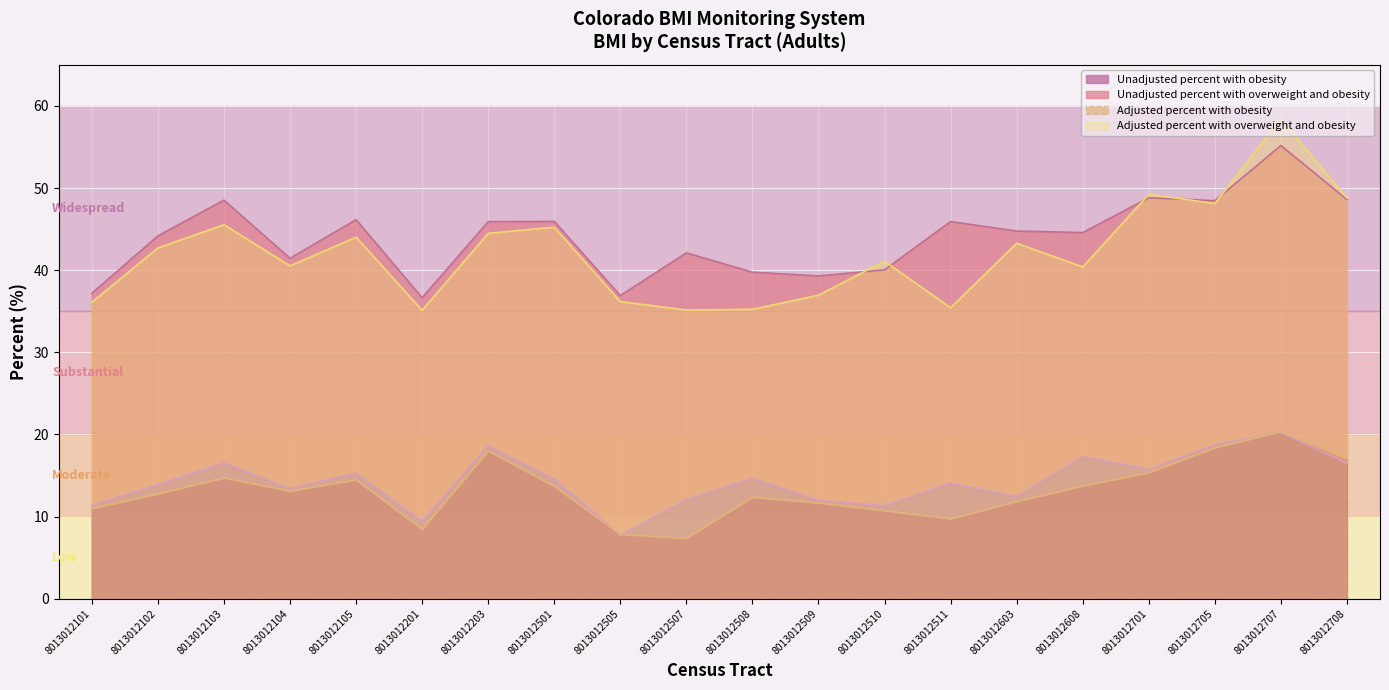

What is the sum of the Unadjusted percent with obesity values at 8013012102 and 8013012203?

32.5